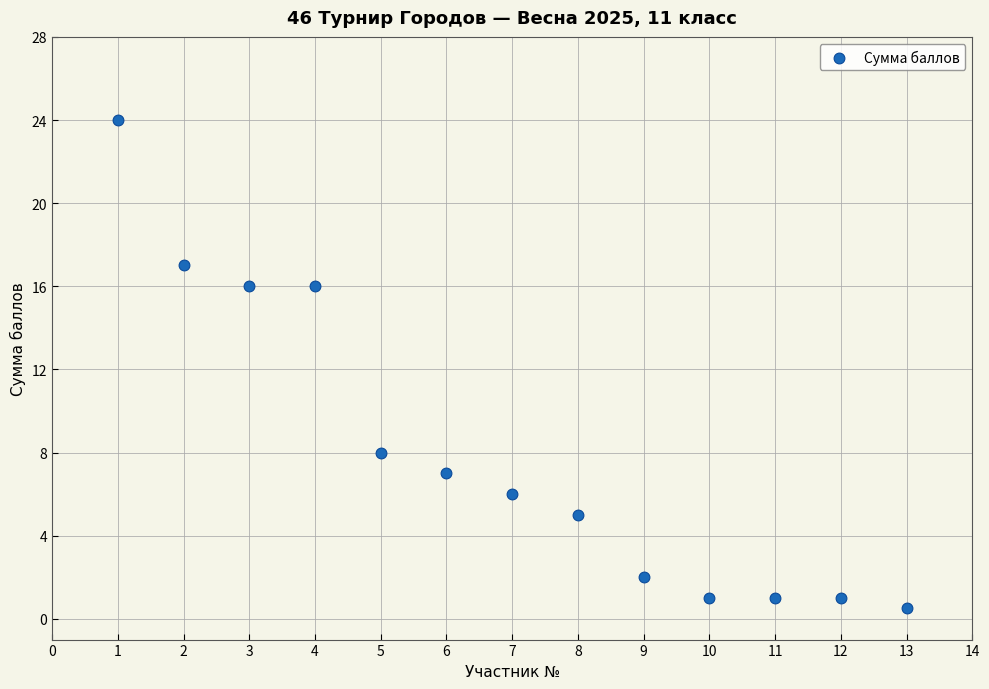

What is the range of Y values (max minus min)?

23.5